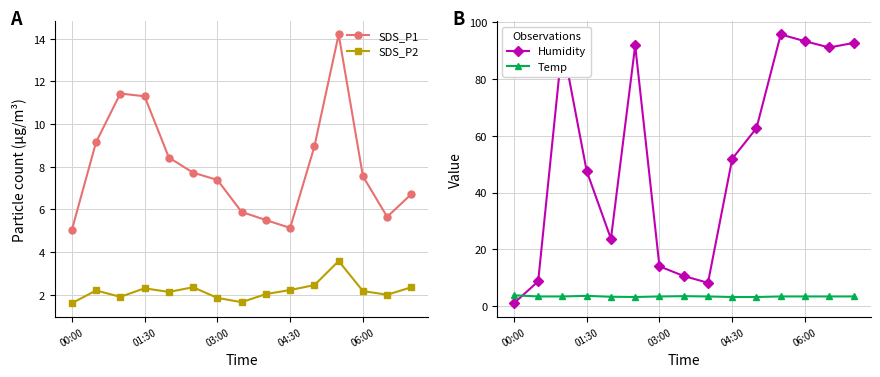

The value of Humidity at 03:00 is 151.9. True or false?

False